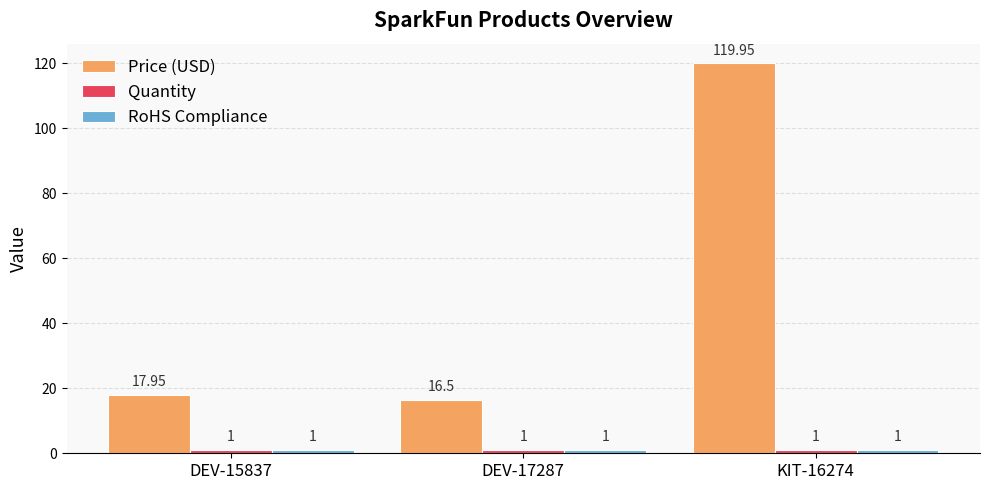

What is the smallest value displayed?

1.0